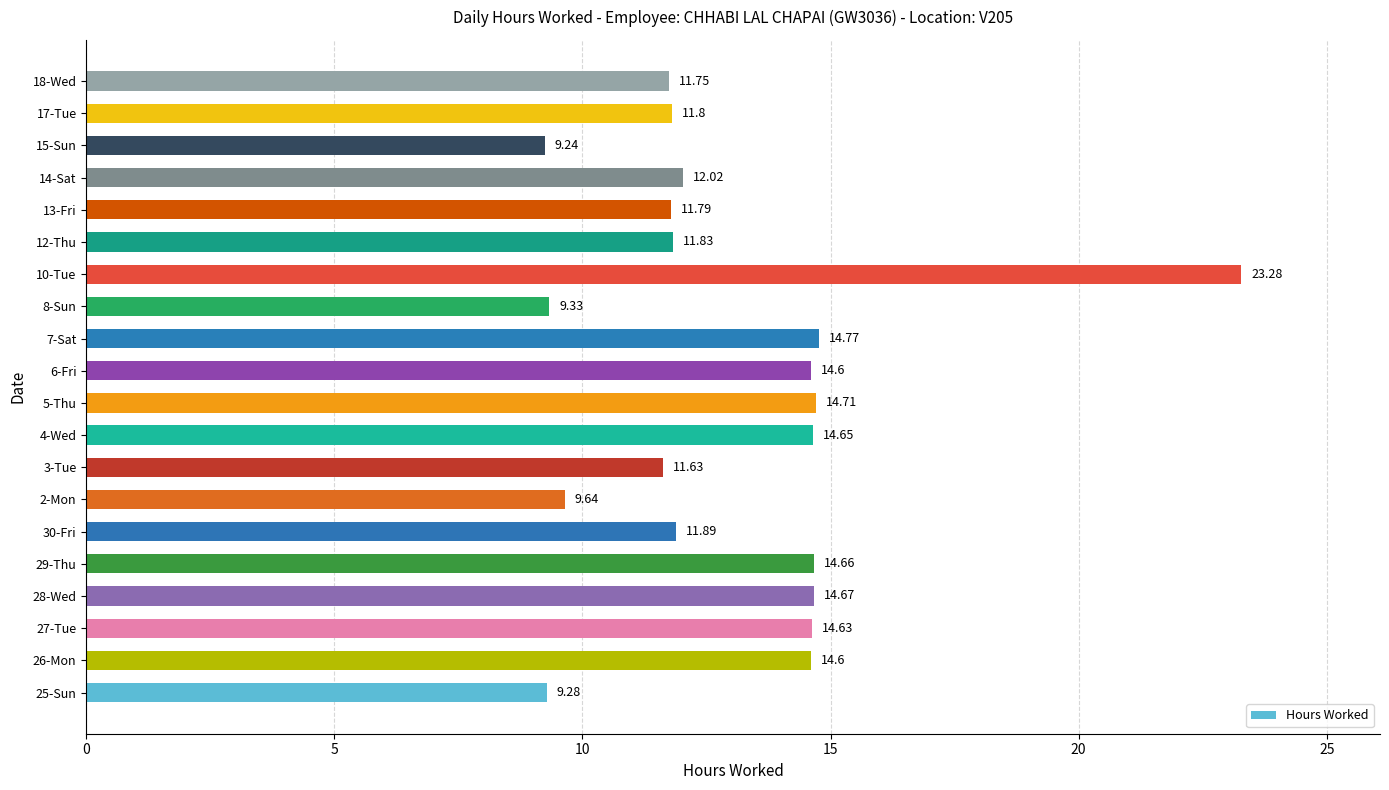

Which has a higher value, 4-Wed or 27-Tue?

4-Wed